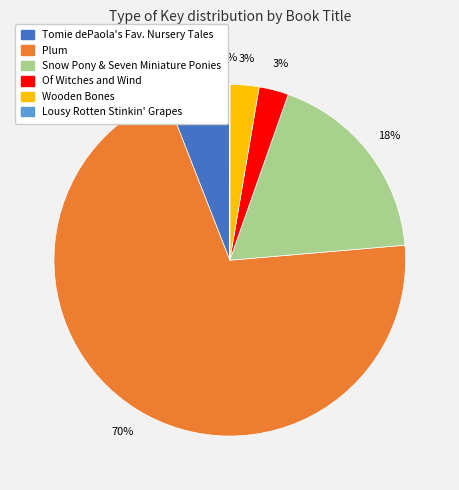

What percentage is the Of Witches and Wind slice, to the nearest percent?

3%